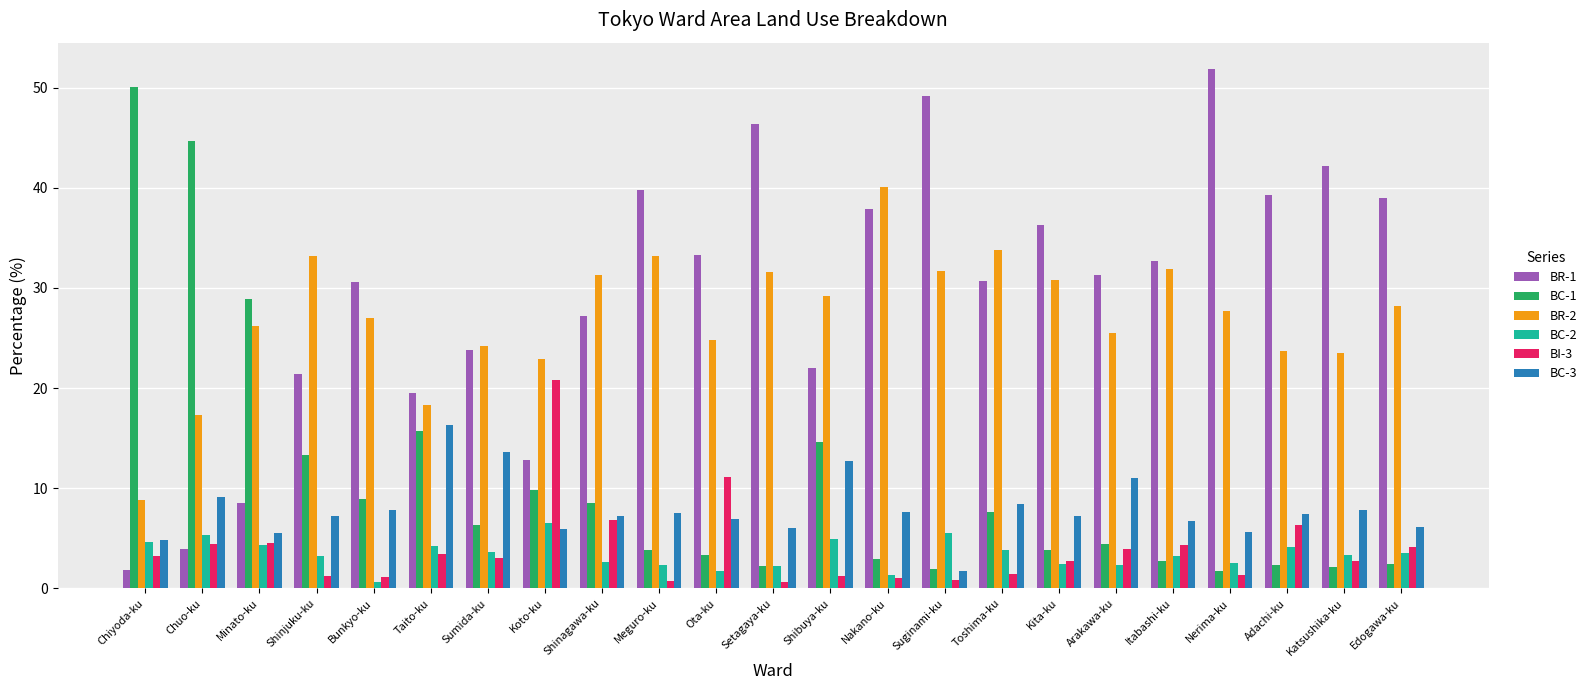

What is the difference between the highest and lowest values at Chiyoda-ku?

48.3